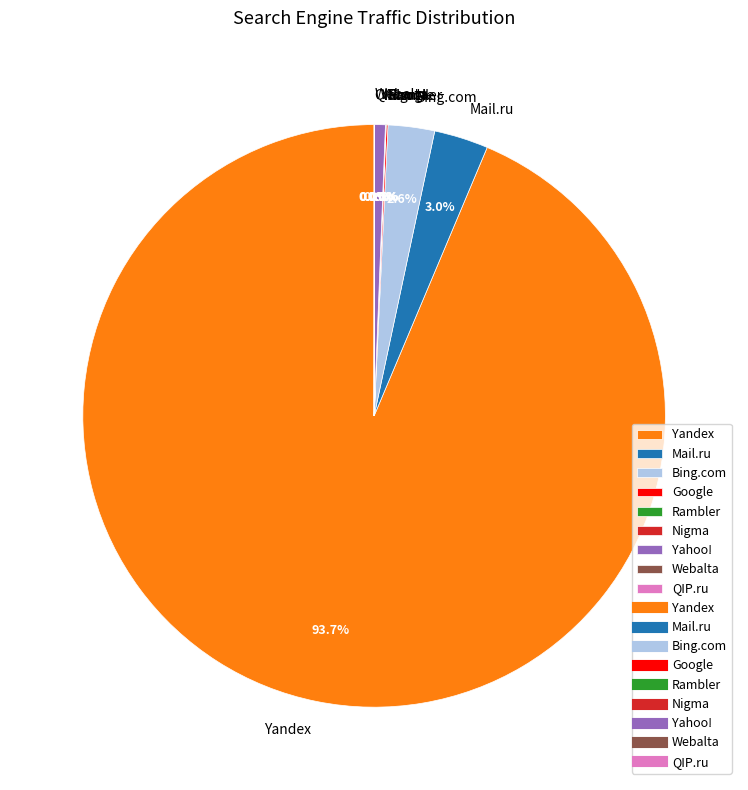

The Mail.ru slice represents 14% of the pie. True or false?

False